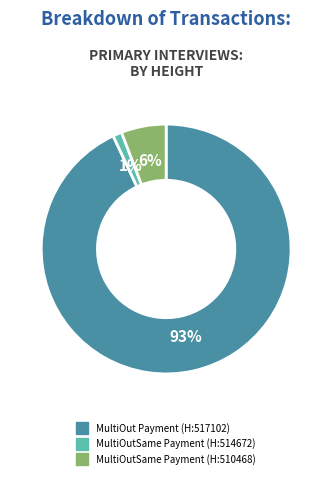

Does any single category account for the majority?

Yes